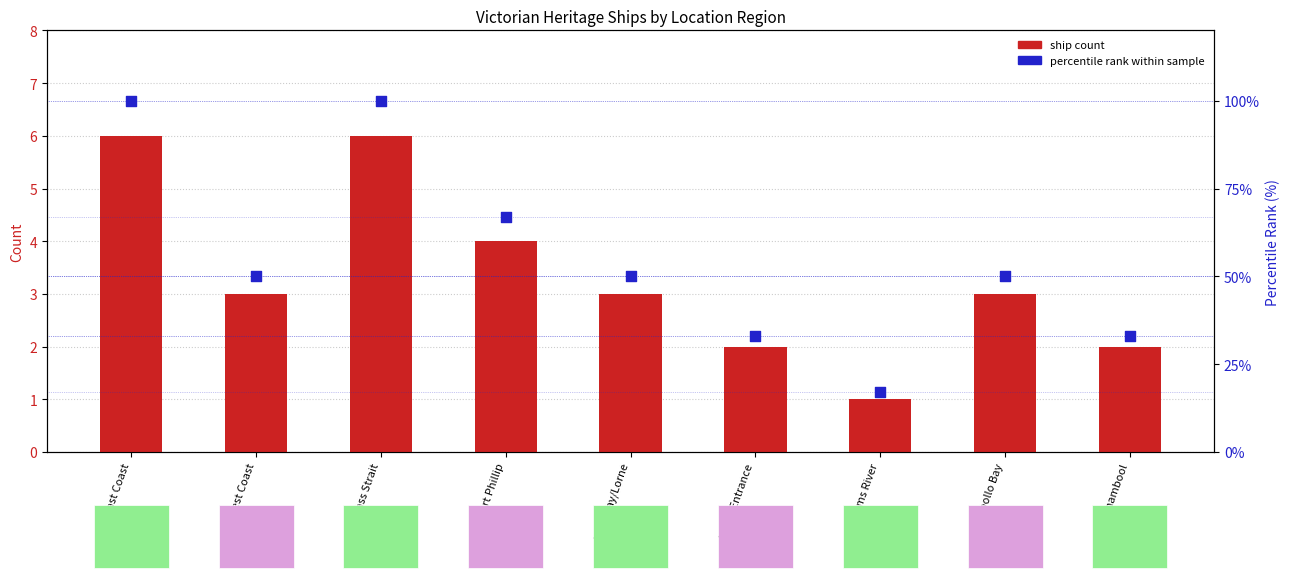

Is the value of ship count at West Coast greater than the value of percentile rank within sample at Bass Strait?

No